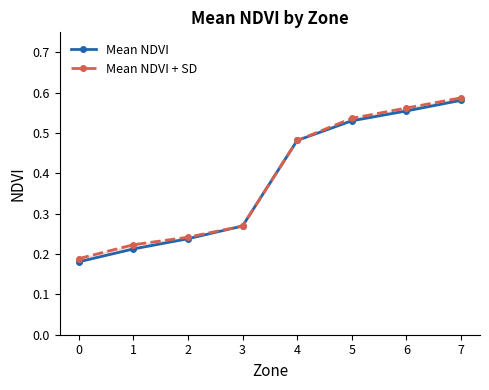

What value does the Mean NDVI + SD series have at 3?

0.3